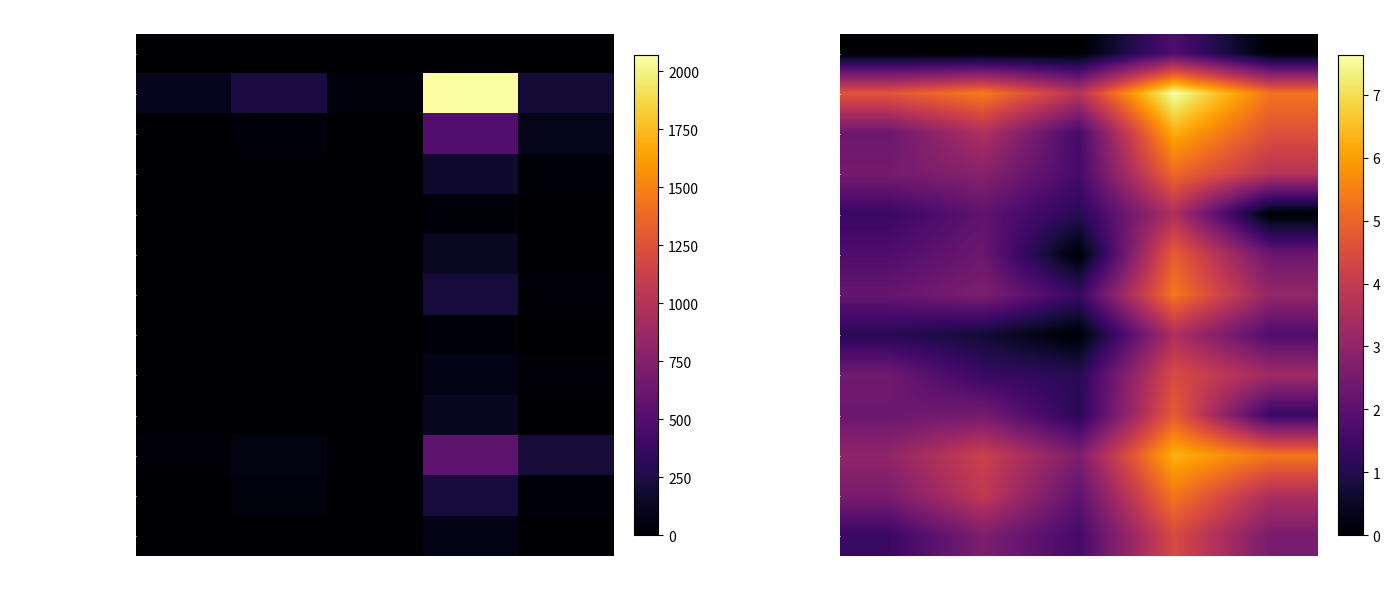

Rank the categories by Hongrie value from lowest to highest.

16-17 ans, 65+ ans, 0-5 ans, 6-15 ans, 18-64 ans